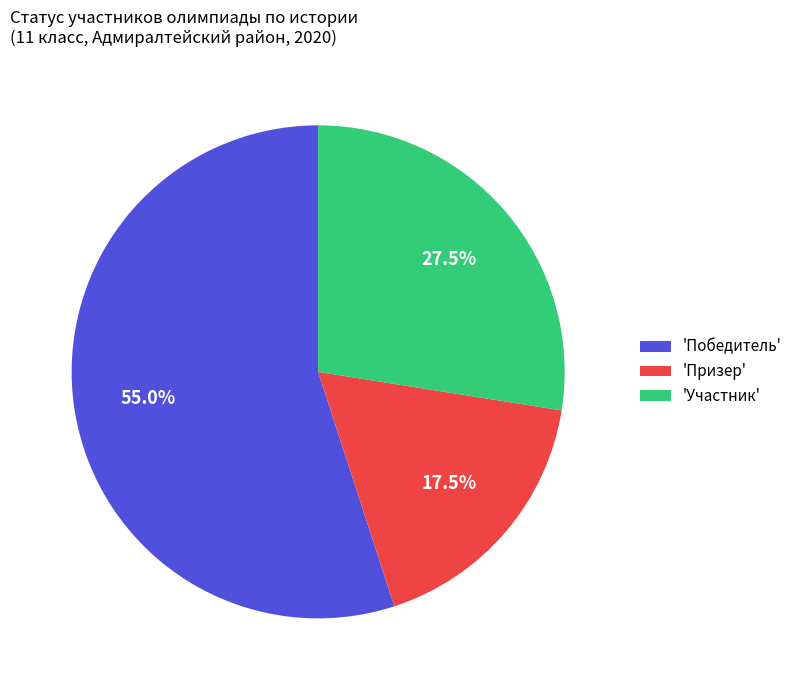

Count the number of slices in the pie.

3